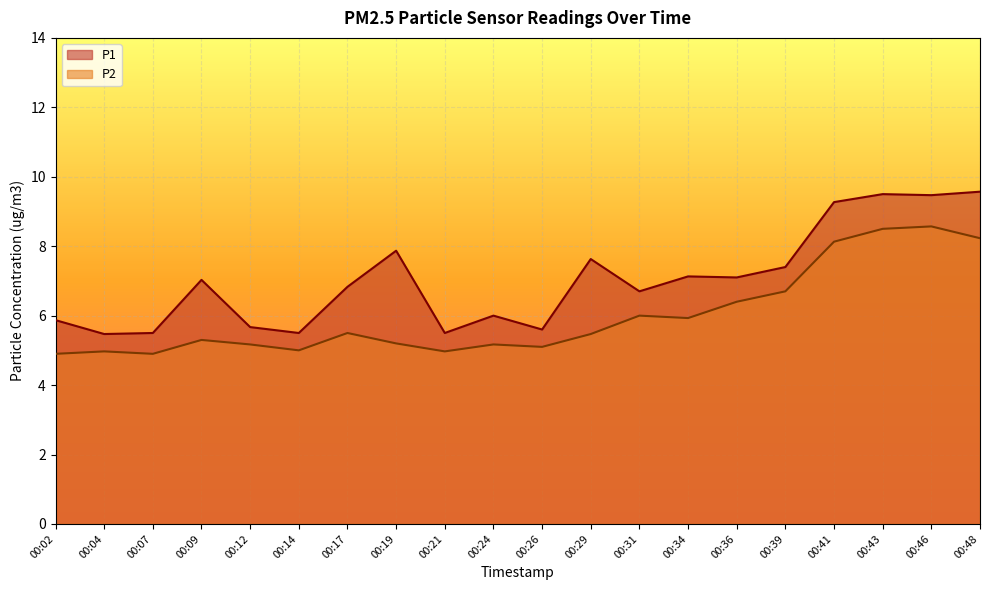

What are all the series names shown in the legend?

P1, P2